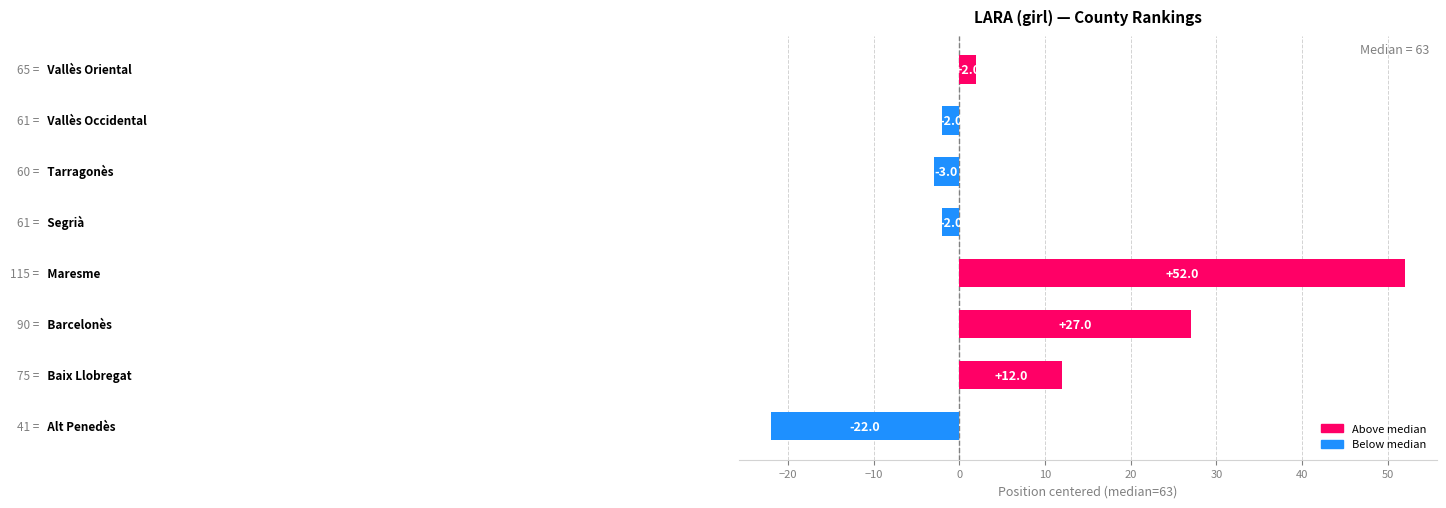

What is the minimum value shown in the chart?

-22